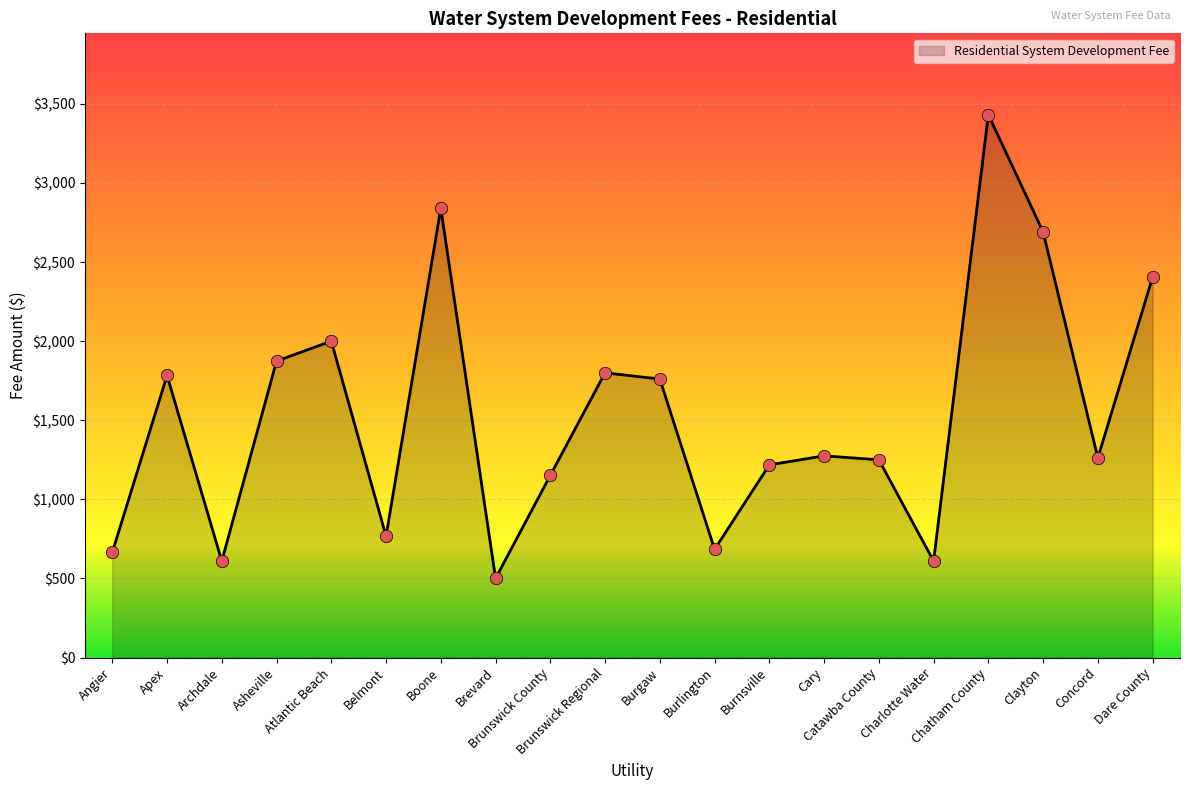

What is the change in value from Charlotte Water to Concord?

+652.0